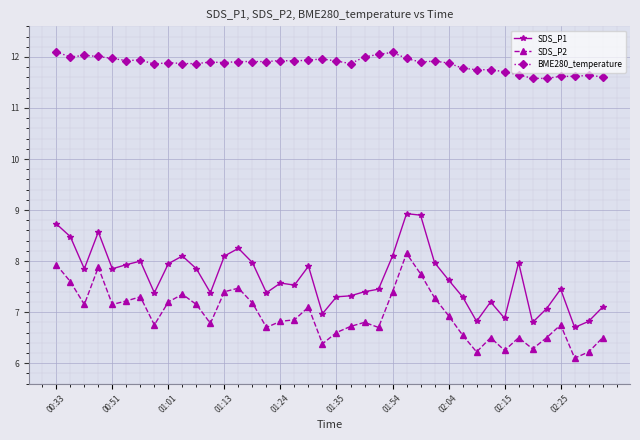

Which series has the largest total across all categories?

BME280_temperature